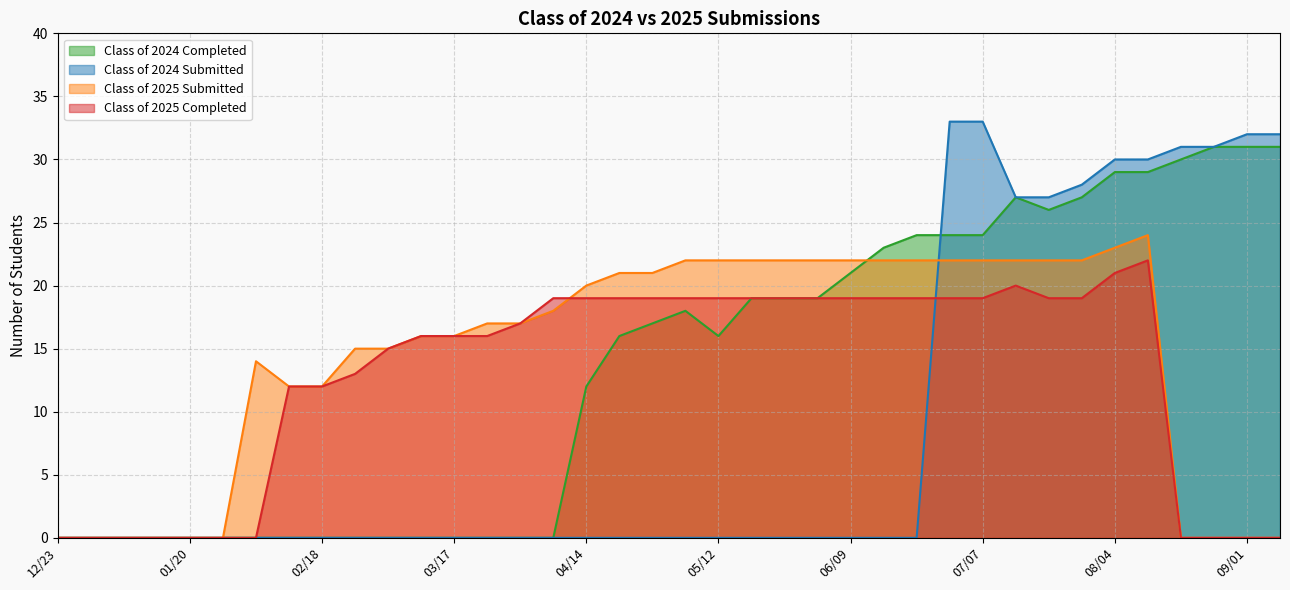

What is the value of the Class of 2025 Submitted point at the 23rd from the left?

22